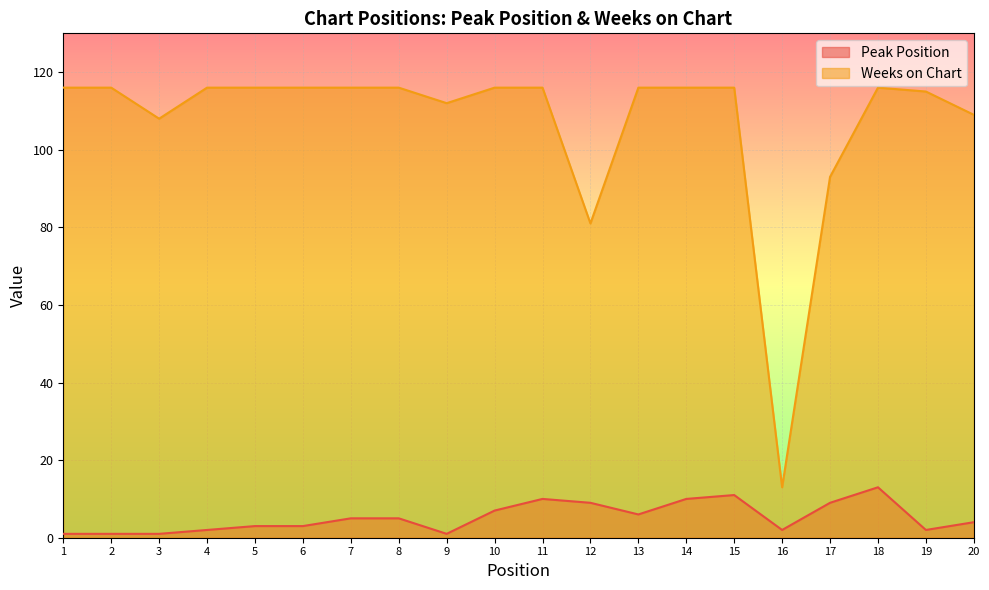

List the series in order of their peak value, lowest first.

Peak Position, Weeks on Chart